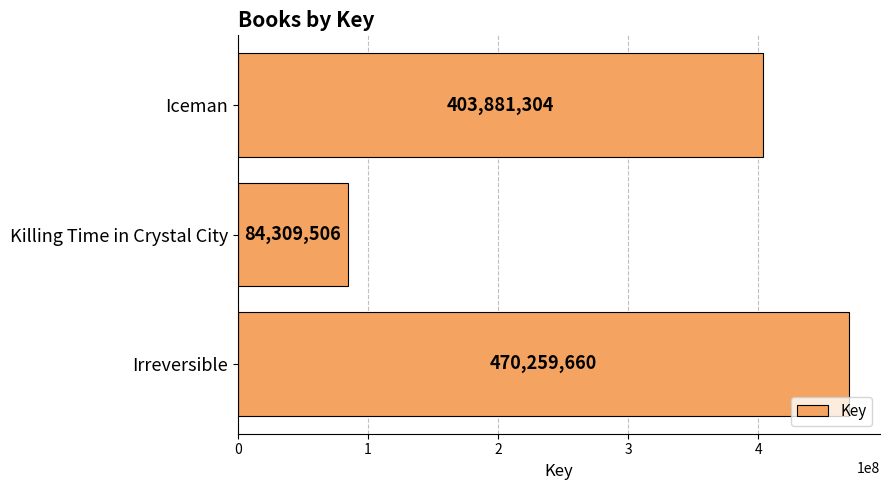

The value at Killing Time in Crystal City is 84309506. True or false?

True